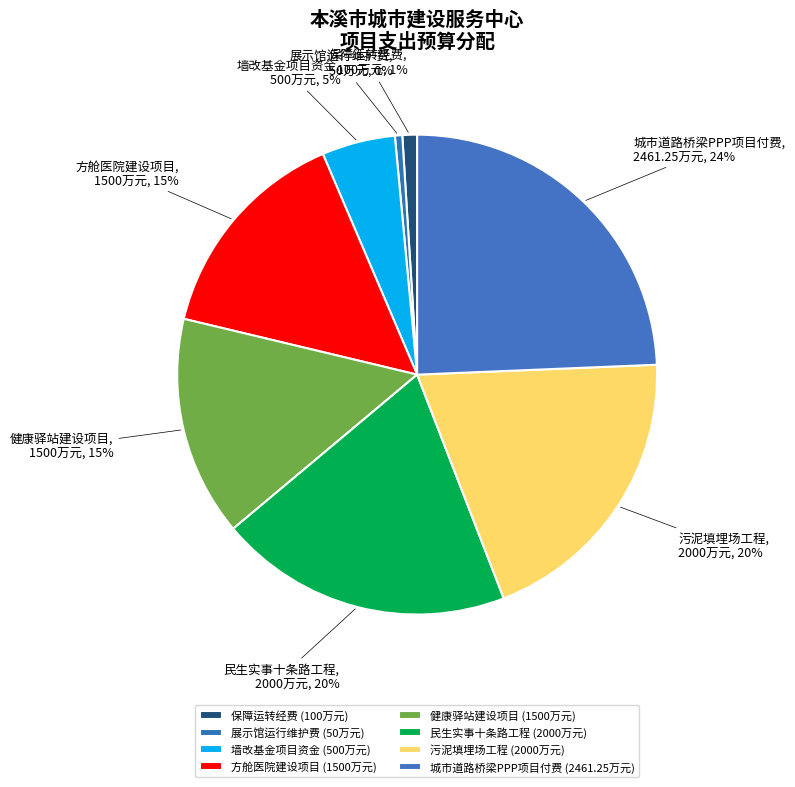

Between 健康驿站建设项目 and 墙改基金项目资金, which is larger?

健康驿站建设项目